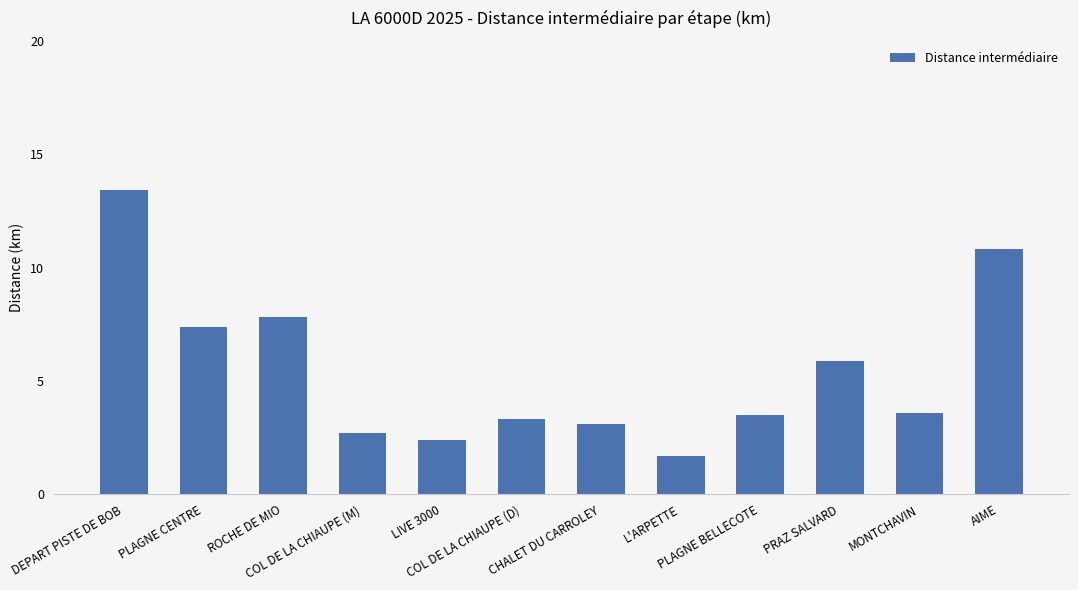

Which has a higher value, DEPART PISTE DE BOB or COL DE LA CHIAUPE (M)?

DEPART PISTE DE BOB